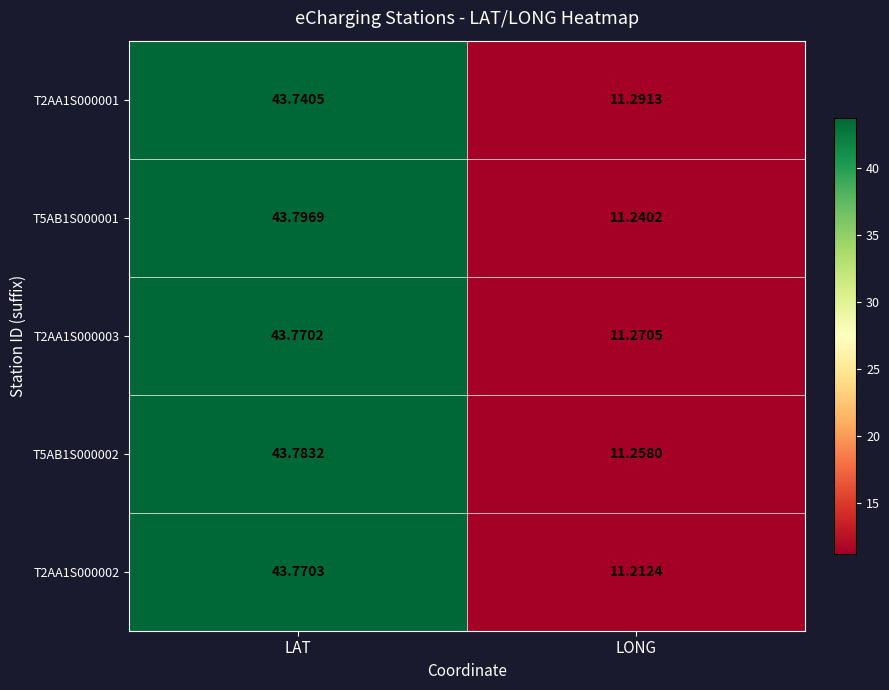

Where is T2AA1S000001 nearest to the value 27?

LONG